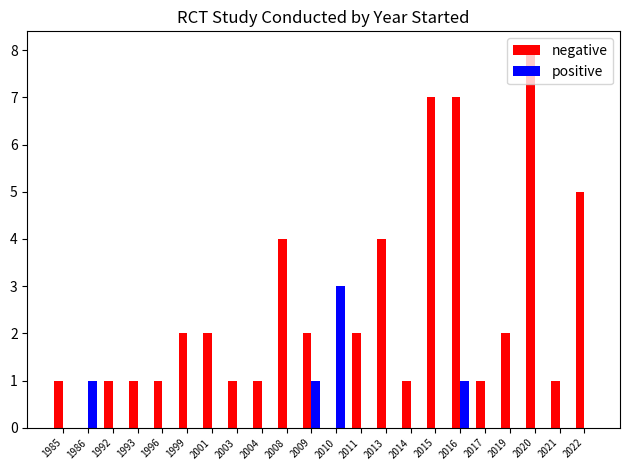

What is the sum of all positive values?

6